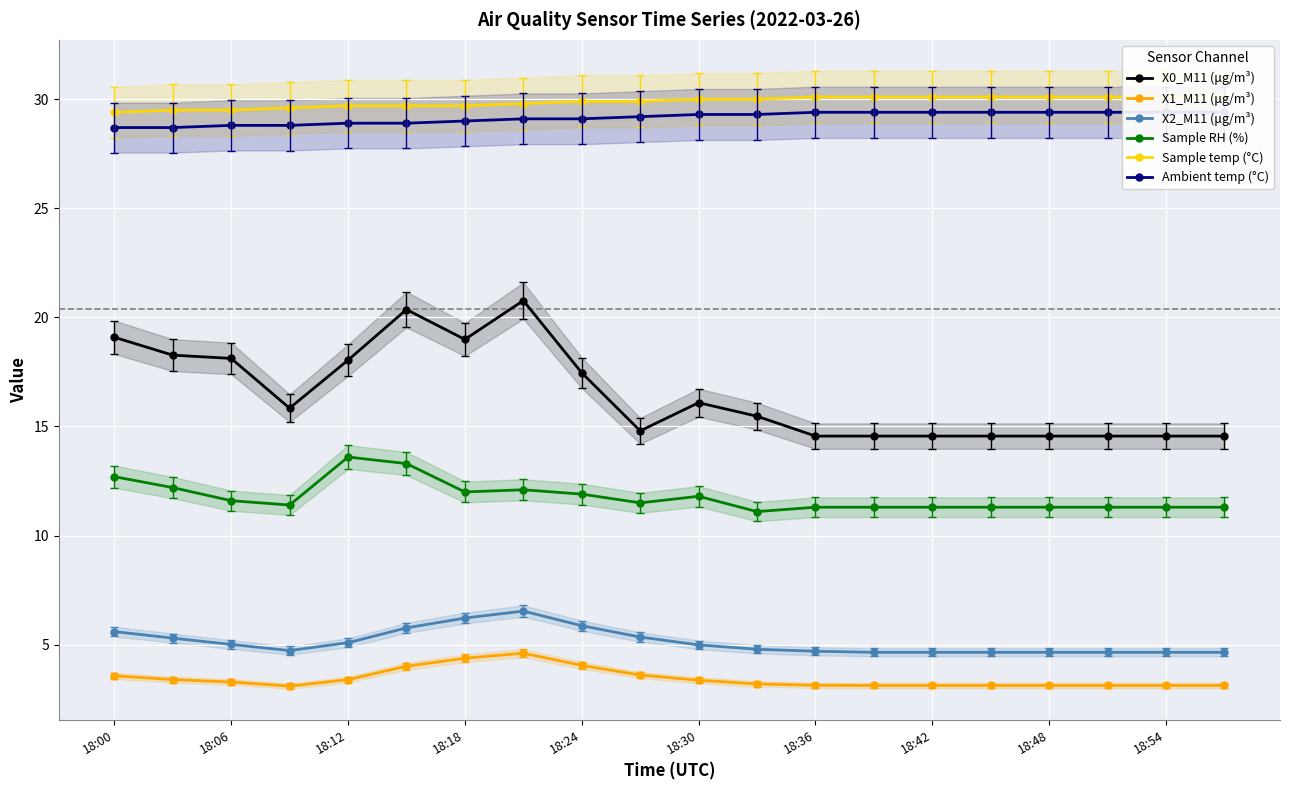

True or false: Sample RH (%) and Sample temp (°C) intersect in this chart.

False